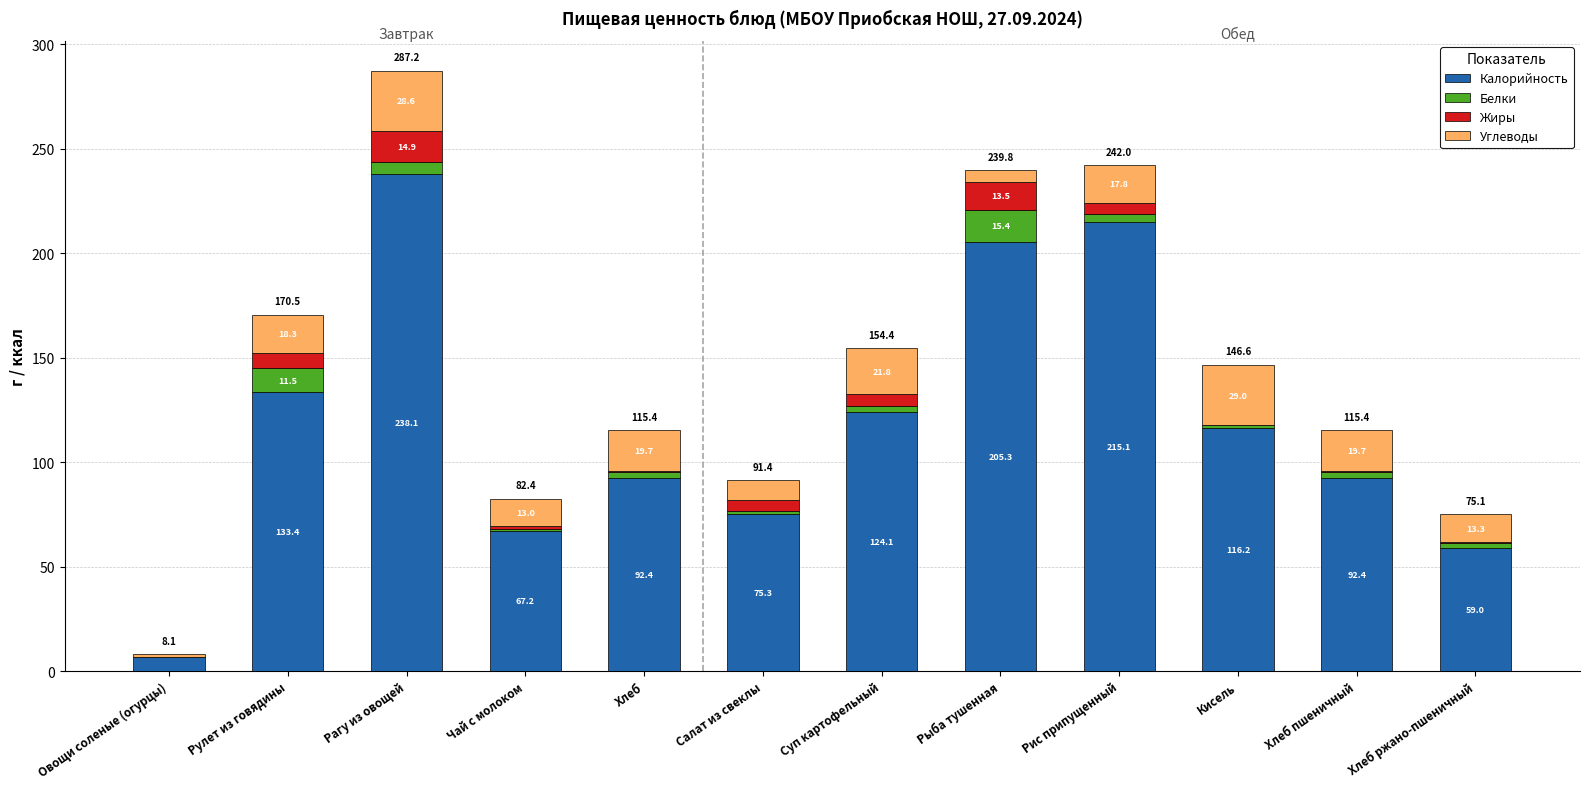

At which label is Калорийность closest to 122?

Суп картофельный